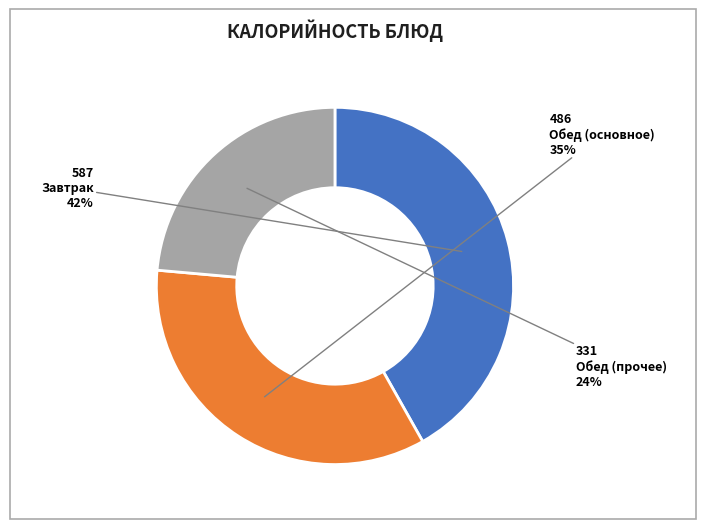

True or false: Обед (основное) accounts for 20% of the total.

False